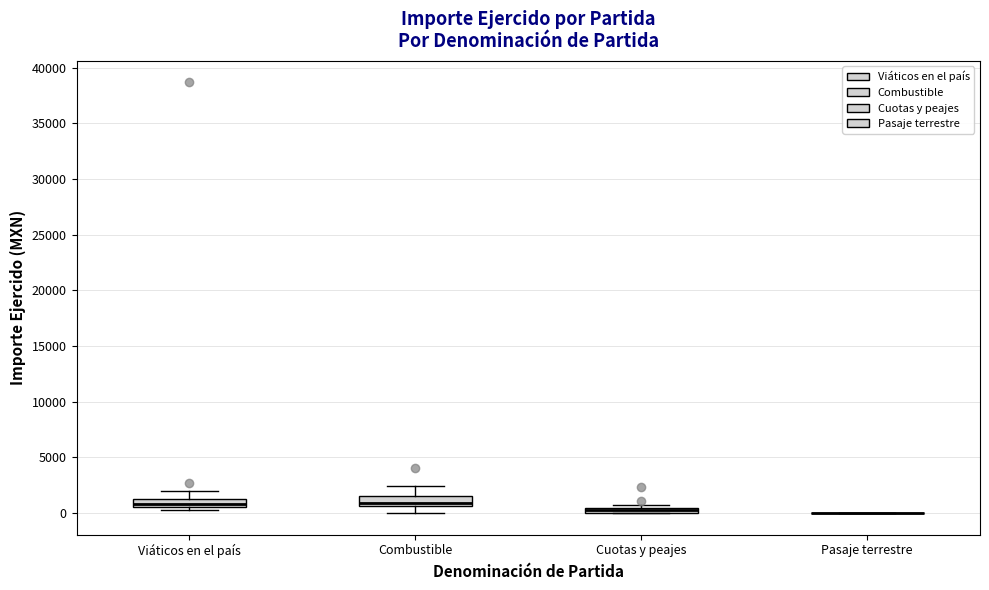

Where is the lower edge of the box for Cuotas y peajes on the y-axis? The values are not printed on the chart, so give them approximately, as read against the axis.

0